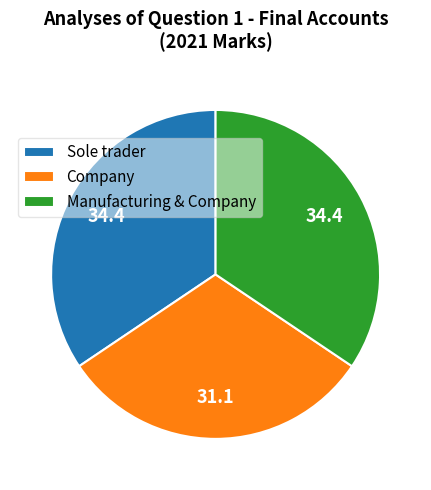

Does Manufacturing & Company represent more than half of the total?

No